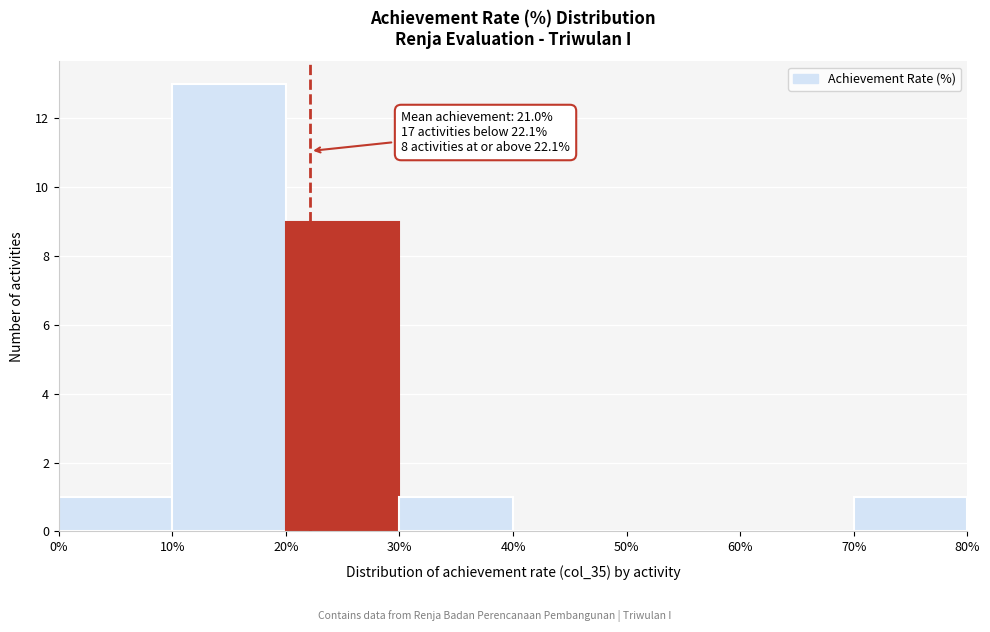

Over which range of the x-axis is the bar tallest?

10% to 20%